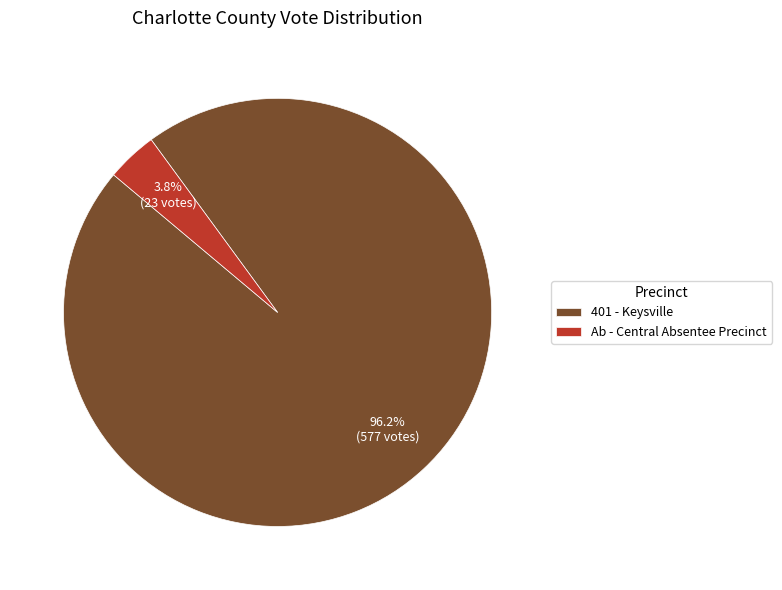

What percentage do Ab - Central Absentee Precinct and 401 - Keysville together represent?

100.0%